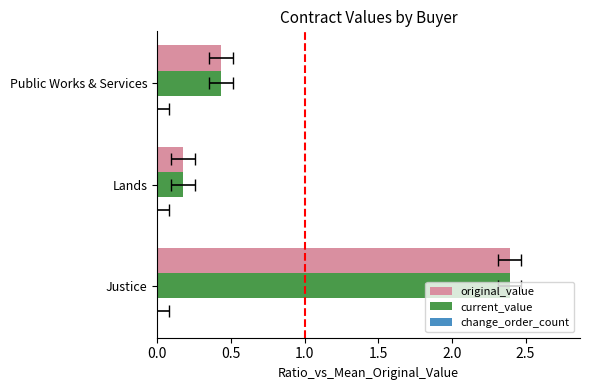

The value of original_value at Justice is 2.4. True or false?

True